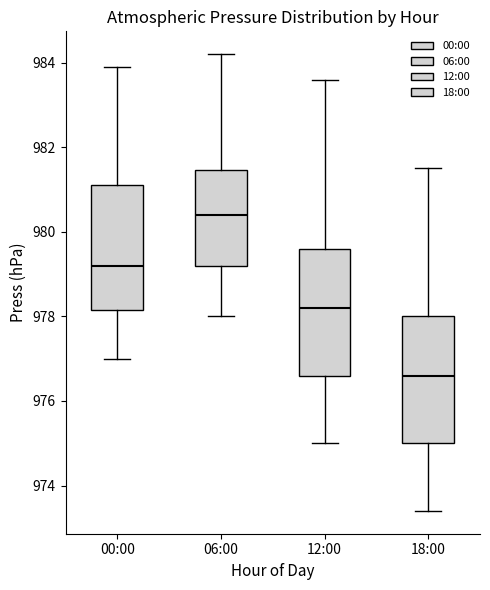

Reading left to right, transcribe this box plot: for each box, give where its median line is, the range the box spans, and where its two whiskers end, as read against the y-axis. The values are not printed on the chart, so give them approximately, as read against the axis.

00:00: median 979.2, box 978.2 to 981.2, whiskers 977.0 to 984.0
06:00: median 980.4, box 979.2 to 981.4, whiskers 978.0 to 984.2
12:00: median 978.2, box 976.6 to 979.6, whiskers 975.0 to 983.6
18:00: median 976.6, box 975.0 to 978.0, whiskers 973.4 to 981.6